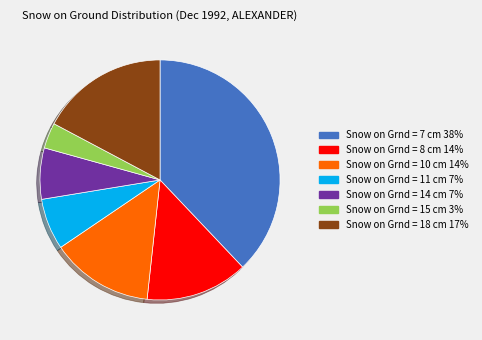

True or false: Snow on Grnd = 10 cm 14% accounts for 14% of the total.

True